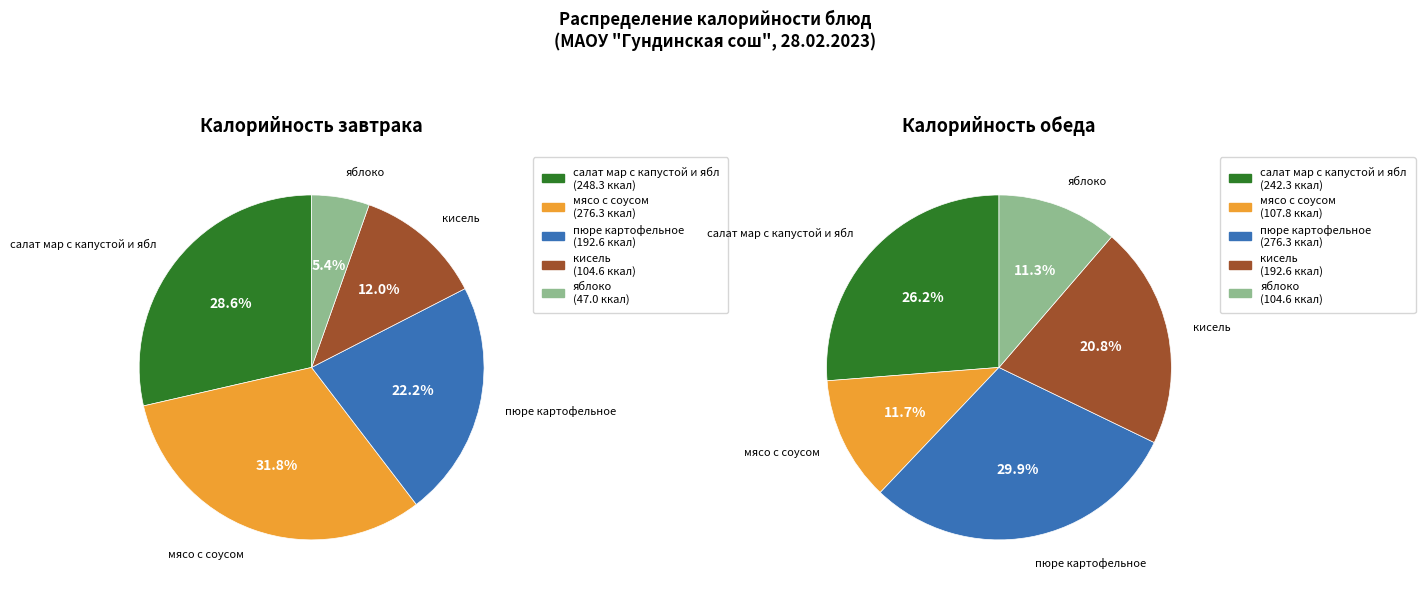

Rank the series by their maximum value, from lowest to highest.

Завтрак, Обед